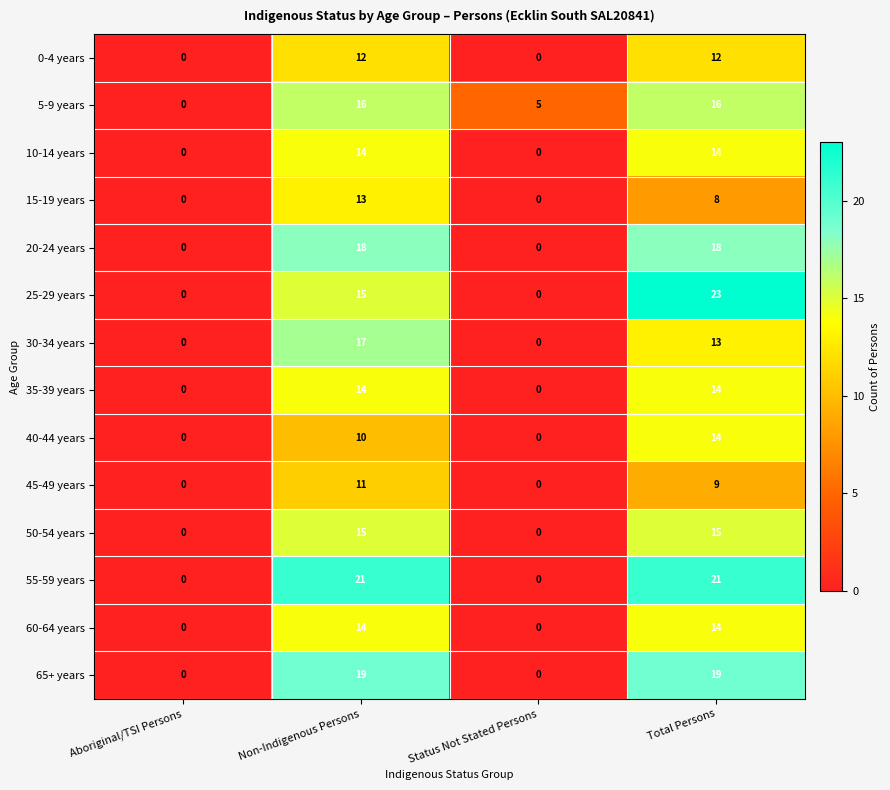

What is the sum of the 50-54 years values at Non-Indigenous Persons and Total Persons?

30